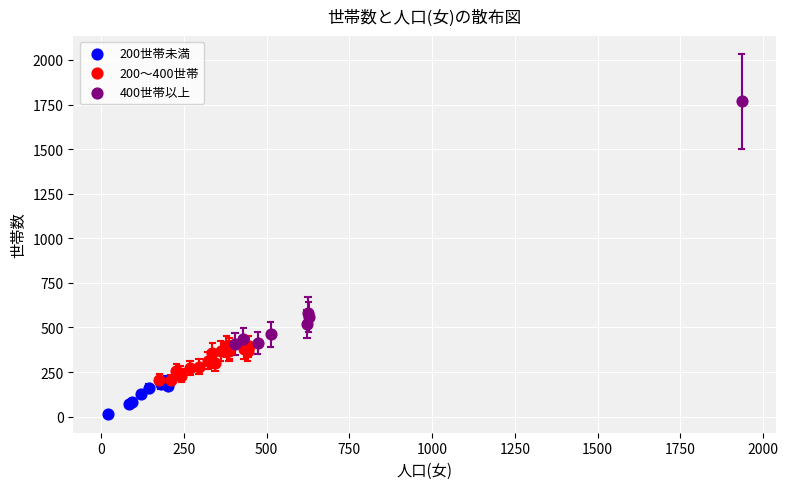

What are all the series names shown in the legend?

200世帯未満, 200〜400世帯, 400世帯以上